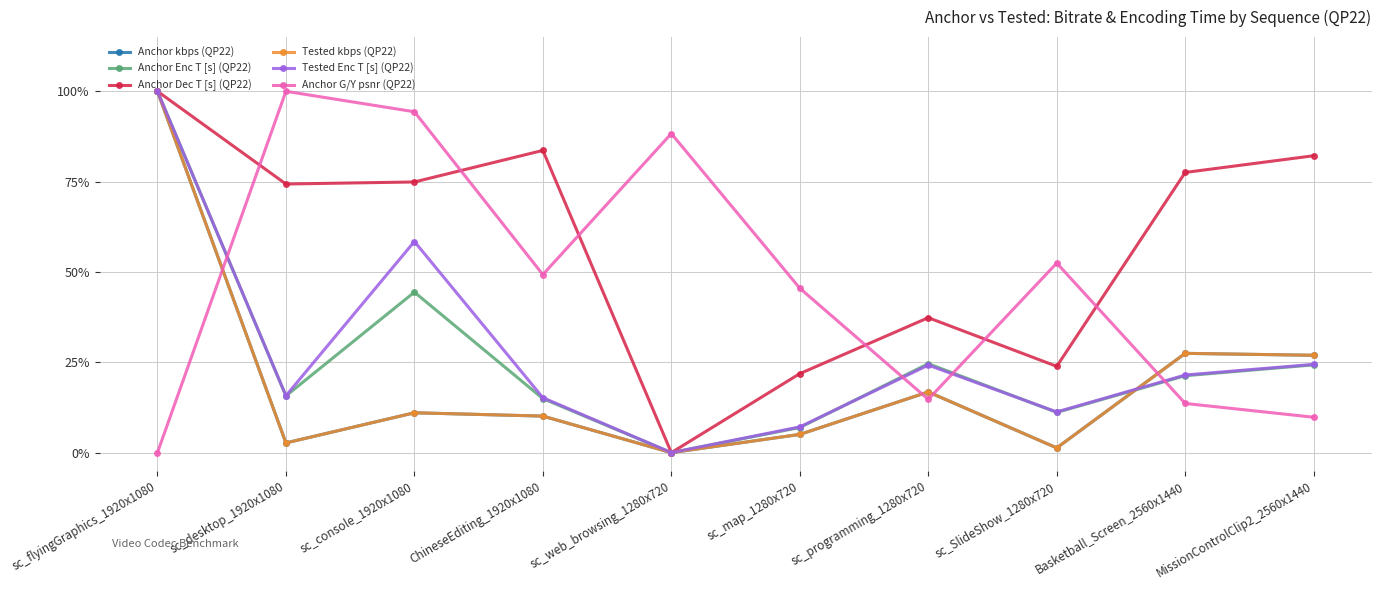

The Anchor kbps (QP22) series shows 100.0 at sc_flyingGraphics_1920x1080. True or false?

True